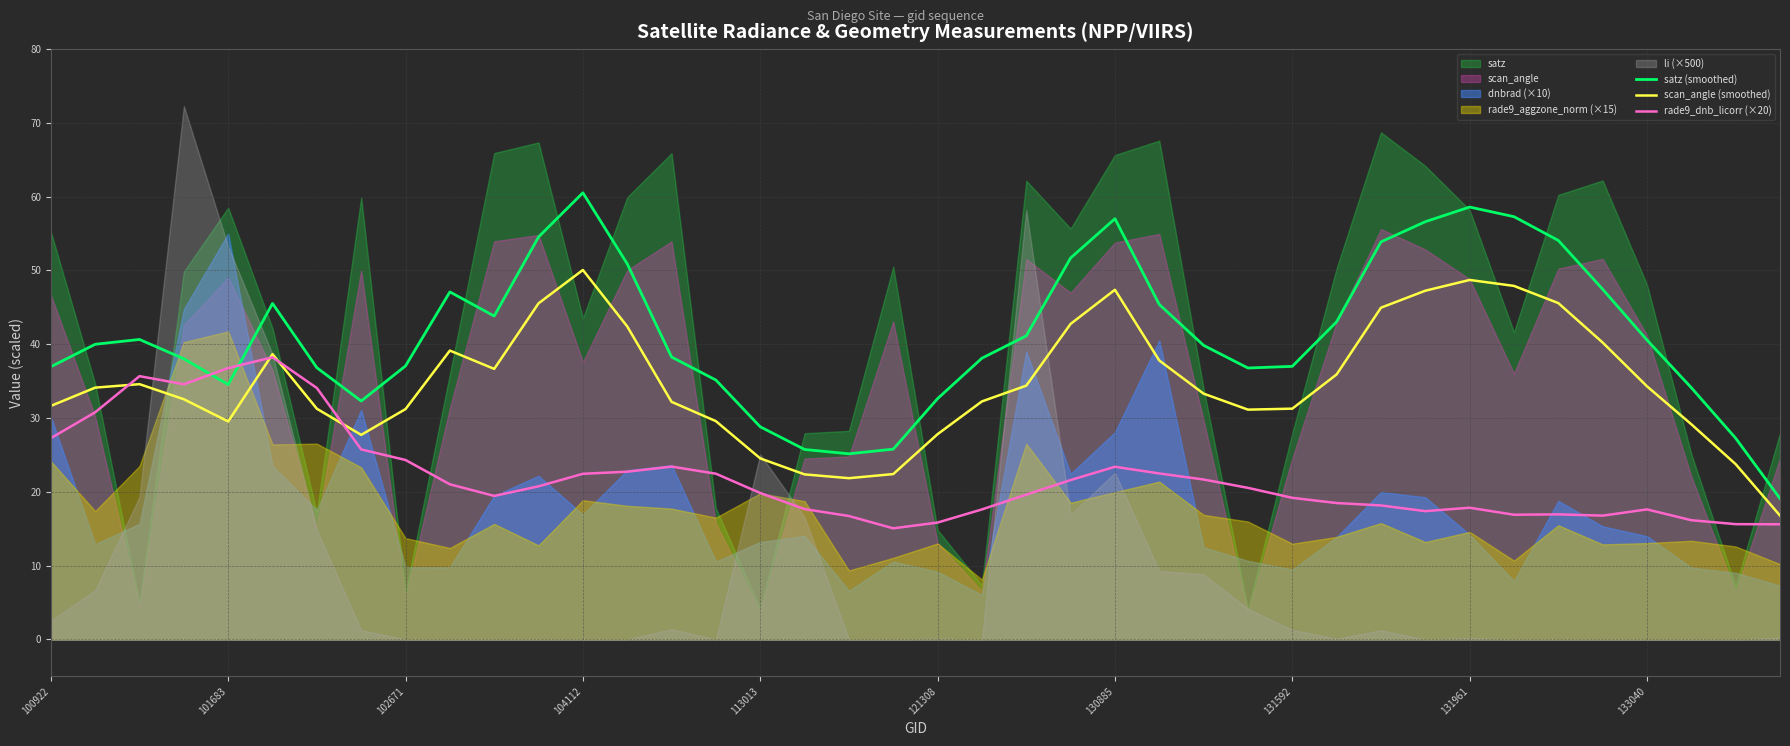

True or false: scan_angle (smoothed) and satz (smoothed) cross at least once.

False